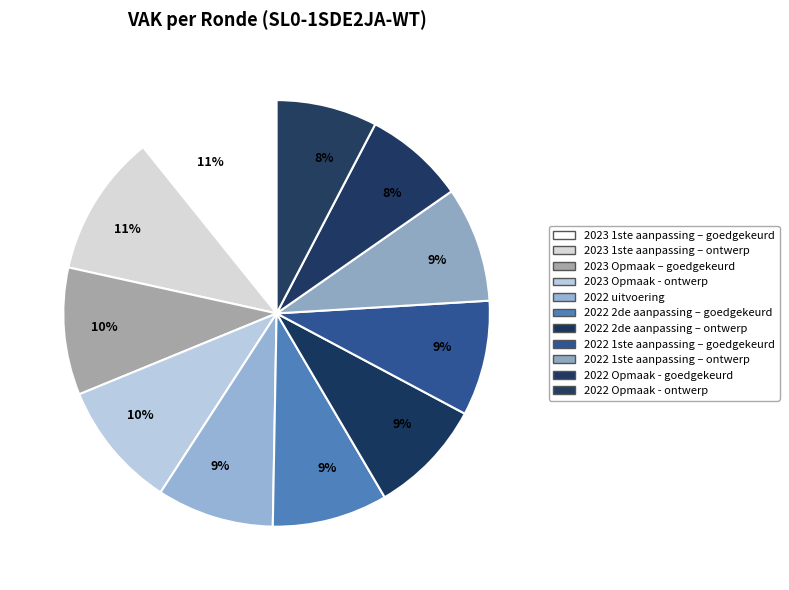

How many segments does this pie chart have?

11